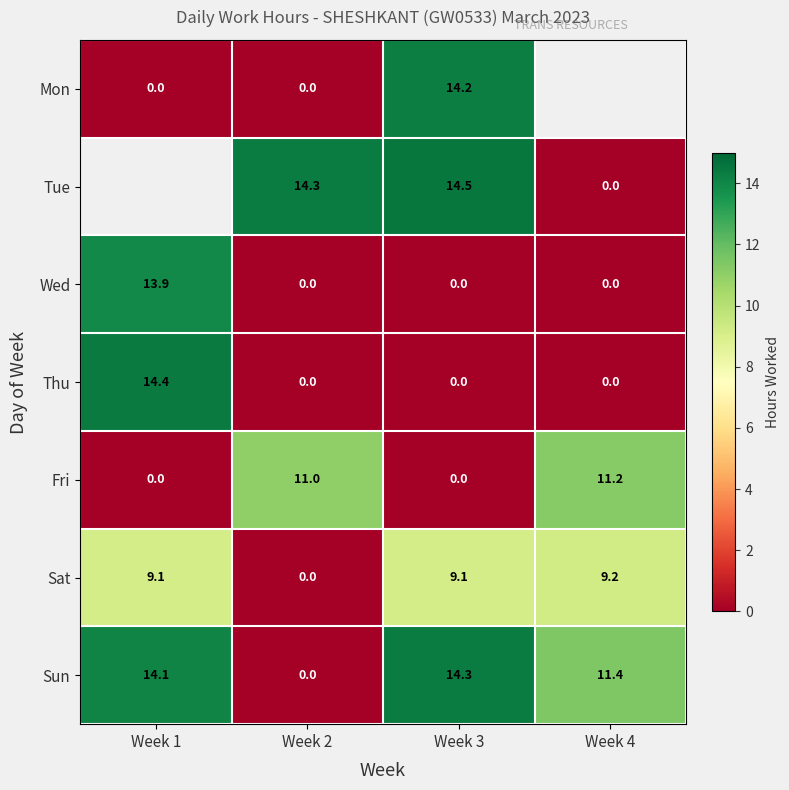

What is the highest value of the Fri series?

11.2